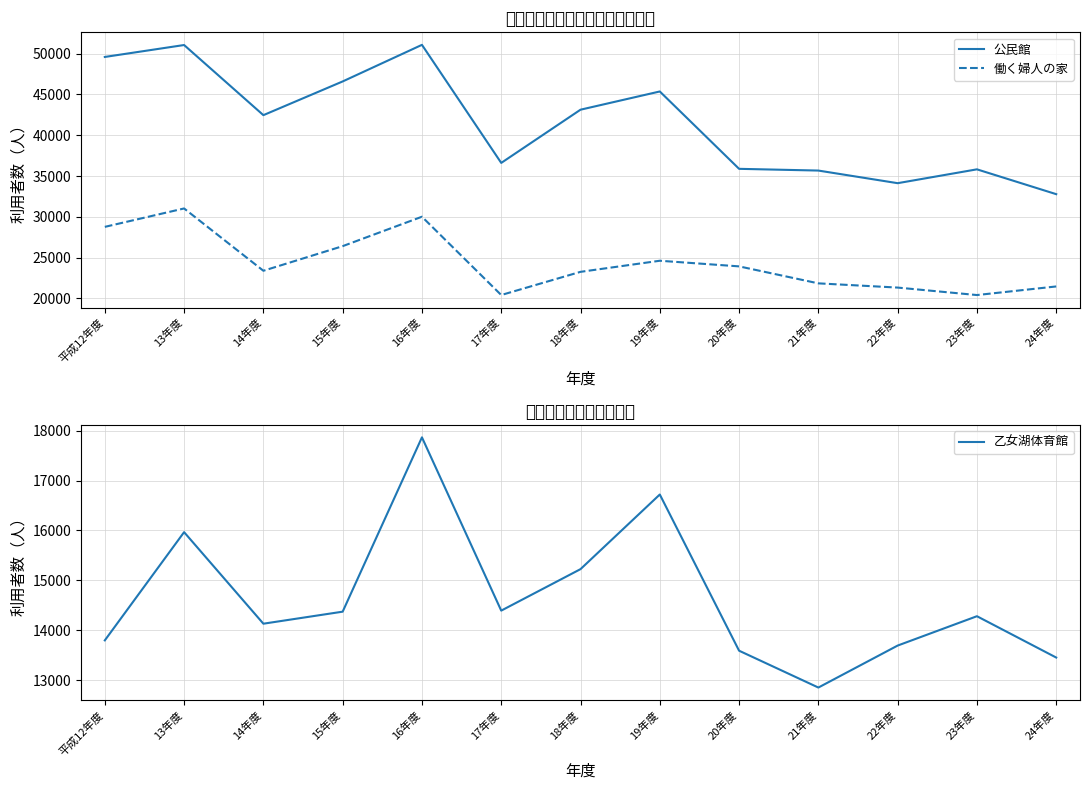

At which category is the sum across all series the highest?

16年度